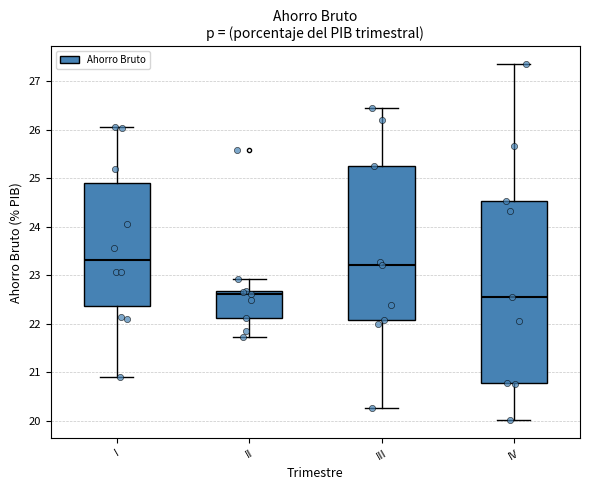

Reading left to right, read every box against the y-axis: the position of its median line, the range the box covers, and the ends of its whiskers. The values are not printed on the chart, so give them approximately, as read against the axis.

I: median 23.3, box 22.4 to 24.9, whiskers 20.9 to 26.0
II: median 22.6, box 22.1 to 22.7, whiskers 21.7 to 22.9
III: median 23.2, box 22.1 to 25.2, whiskers 20.3 to 26.4
IV: median 22.5, box 20.8 to 24.5, whiskers 20.0 to 27.3